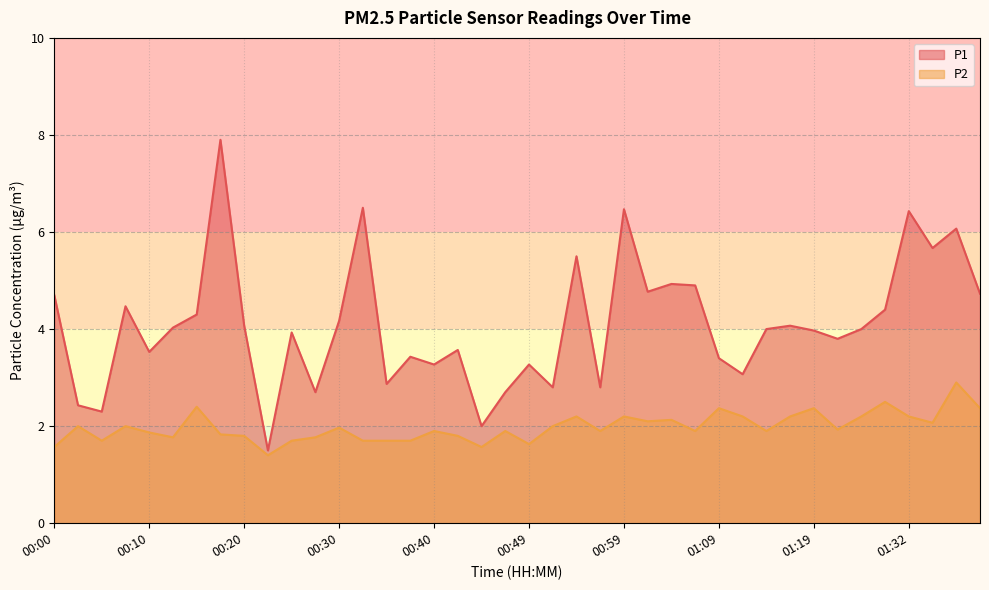

What is the difference between the P2 values at 01:06 and 00:37?

0.2